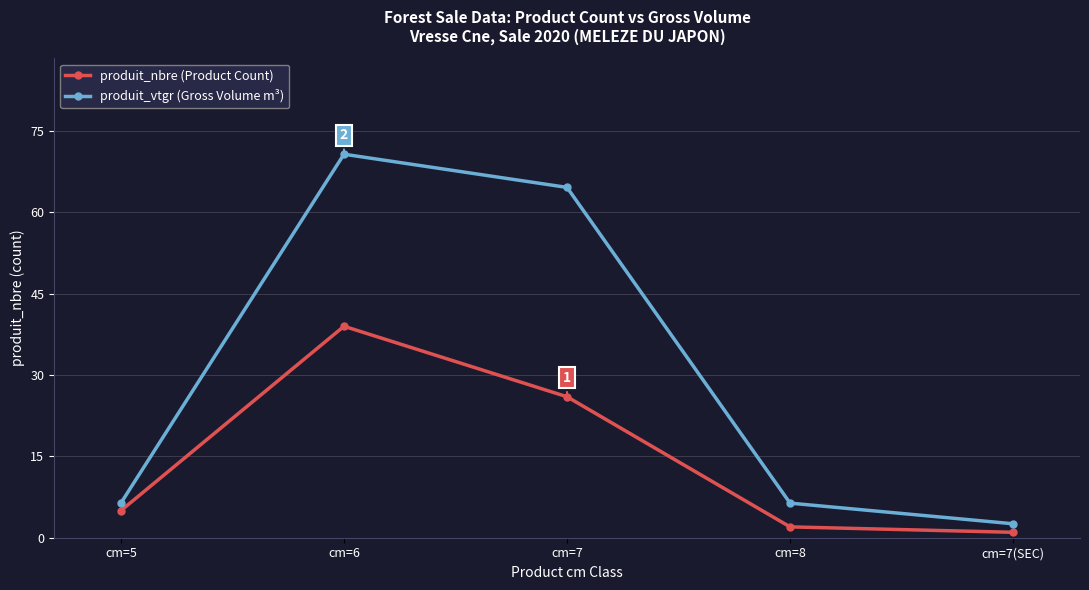

List the labels in order of produit_nbre (Product Count) value, smallest first.

cm=7(SEC), cm=8, cm=5, cm=7, cm=6